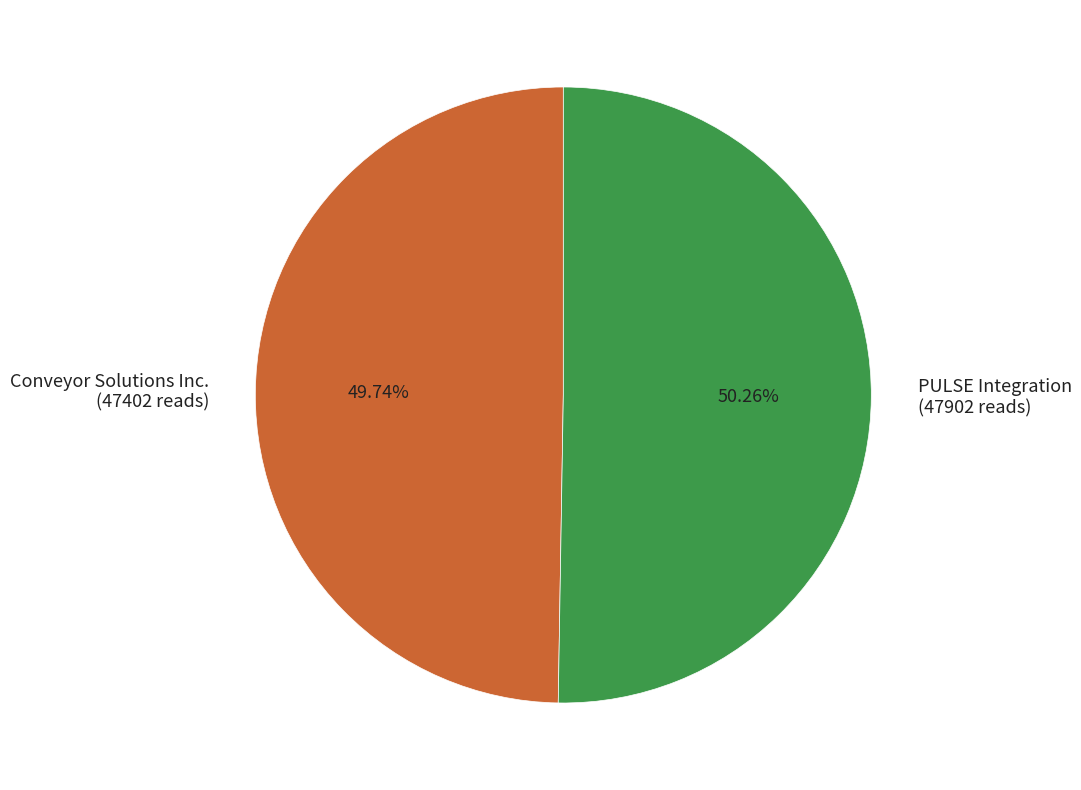

What is the total percentage of PULSE Integration and Conveyor Solutions Inc.?

100.0%